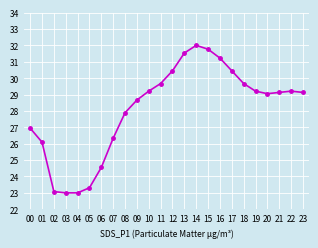

How many lines are shown in the chart?

1